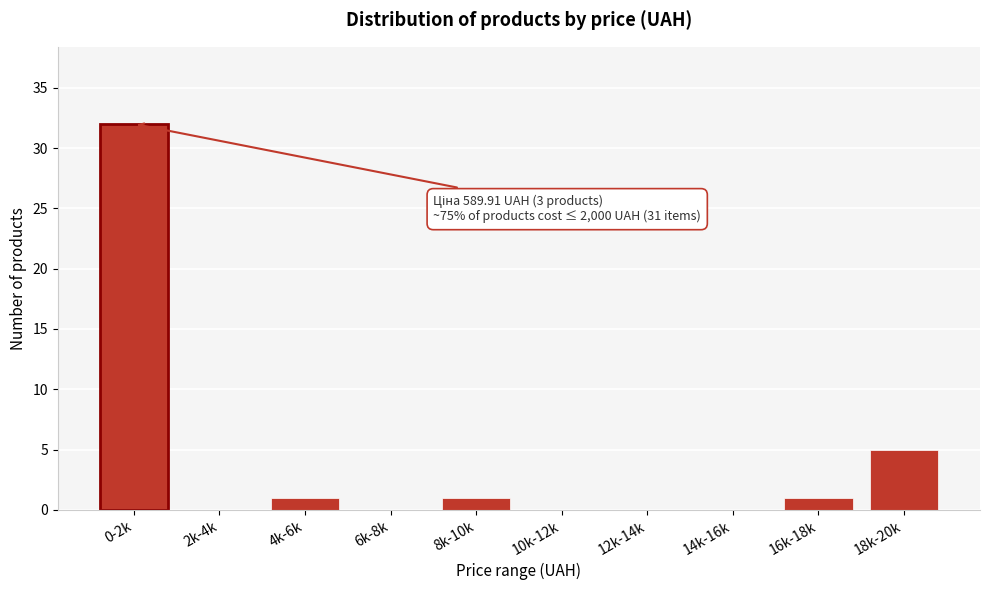

Reading left to right, what are all the values shown in this chart?

0-2k=32	2k-4k=0	4k-6k=1	6k-8k=0	8k-10k=1	10k-12k=0	12k-14k=0	14k-16k=0	16k-18k=1	18k-20k=5